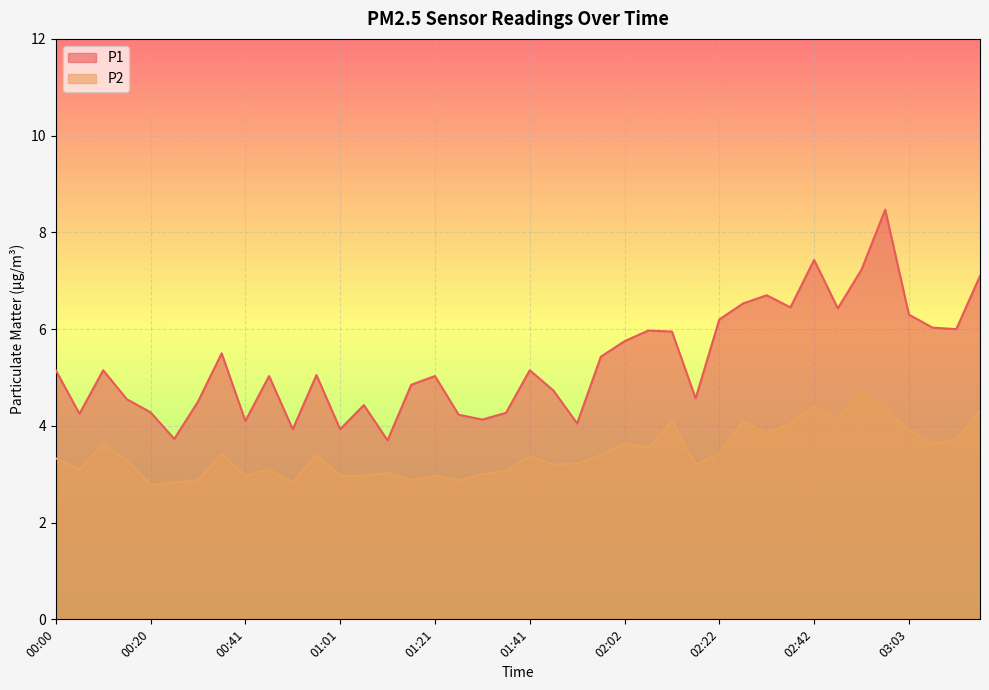

What are all the series names shown in the legend?

P1, P2